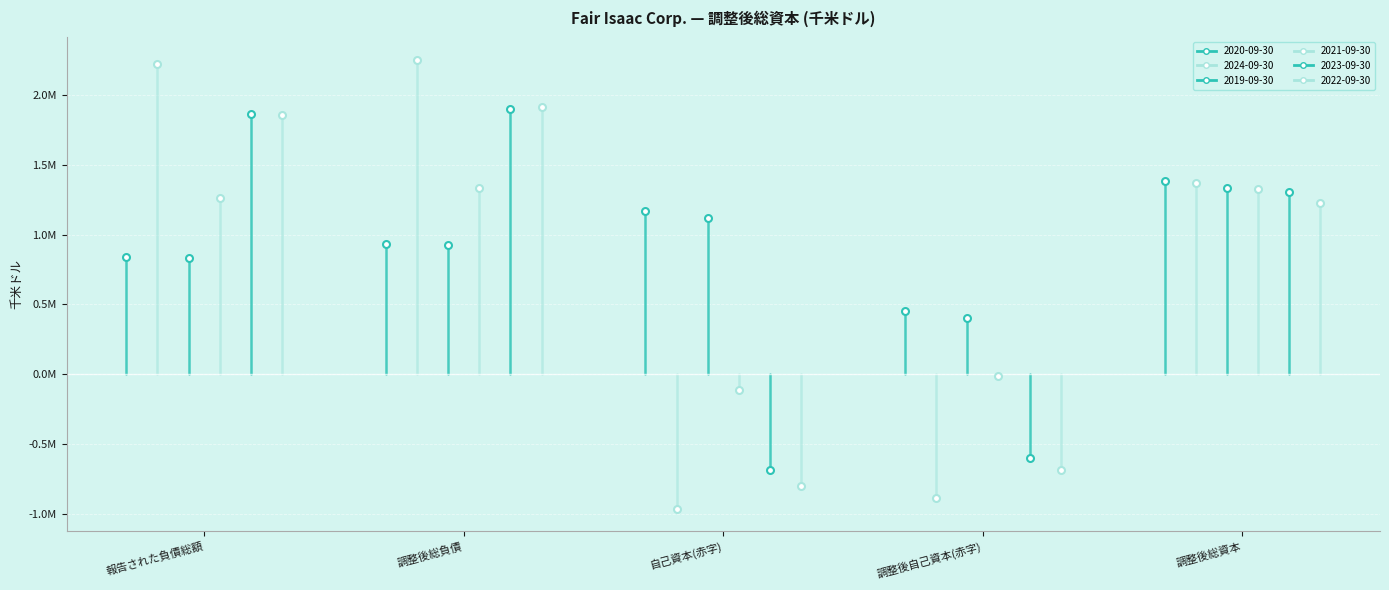

Reading left to right, list all the values displayed in this chart.

2020-09-30: 報告された負債総額=839697	調整後総負債=935691	自己資本(赤字)=1170779	調整後自己資本(赤字)=451857	調整後総資本=1387548
2024-09-30: 報告された負債総額=2219428	調整後総負債=2252946	自己資本(赤字)=-962679	調整後自己資本(赤字)=-882529	調整後総資本=1370417
2019-09-30: 報告された負債総額=830214	調整後総負債=927510	自己資本(赤字)=1119981	調整後自己資本(赤字)=404027	調整後総資本=1331537
2021-09-30: 報告された負債総額=1259018	調整後総負債=1334762	自己資本(赤字)=-110942	調整後自己資本(赤字)=-8718	調整後総資本=1326044
2023-09-30: 報告された負債総額=1861658	調整後総負債=1901897	自己資本(赤字)=-687990	調整後自己資本(赤字)=-598913	調整後総資本=1302984
2022-09-30: 報告された負債総額=1853669	調整後総負債=1912230	自己資本(赤字)=-801947	調整後自己資本(赤字)=-682972	調整後総資本=1229258